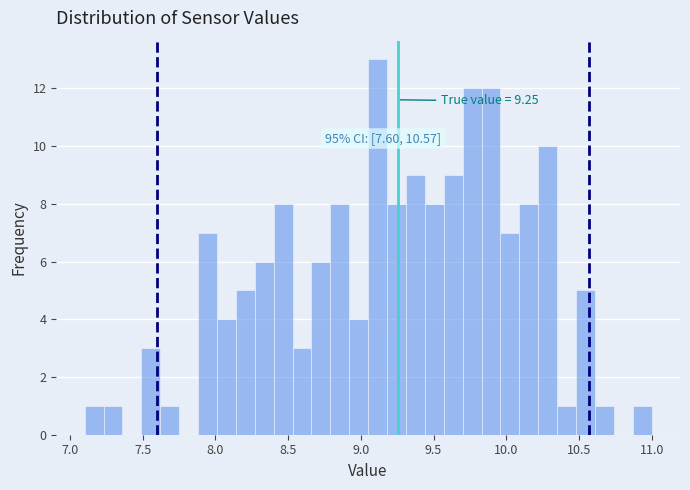

Around what value on the x-axis is the tallest bar? Give the approximate position of its centre, as read against the axis.

9.10